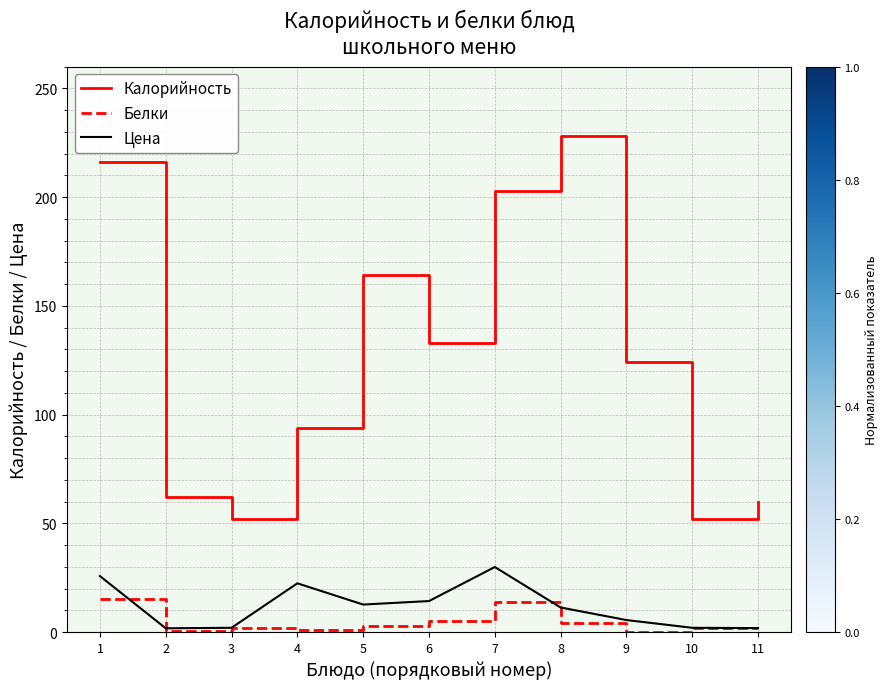

At how many categories does at least one series exceed 70?

7